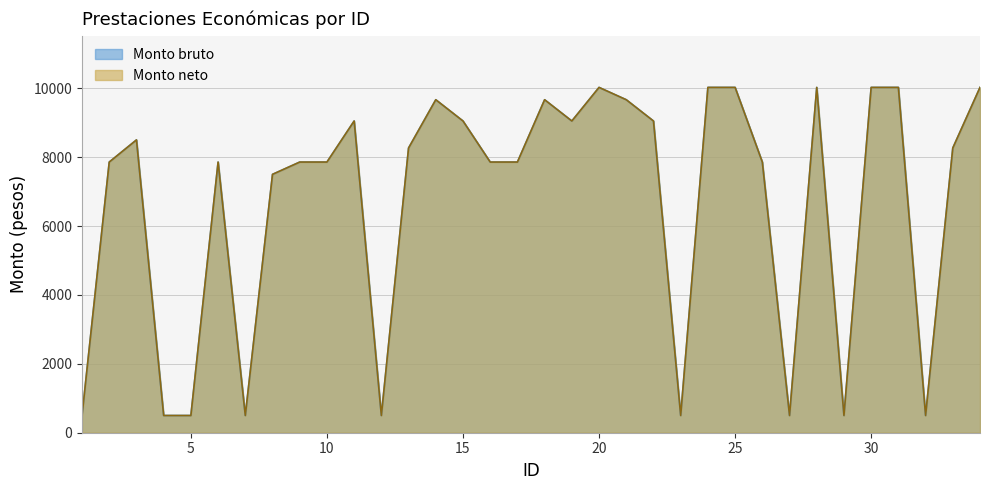

List the labels in order of Monto neto value, largest first.

20, 24, 25, 28, 30, 31, 34, 14, 18, 21, 11, 15, 19, 22, 3, 13, 33, 2, 6, 9, 10, 16, 17, 26, 8, 1, 4, 5, 7, 12, 23, 27, 29, 32